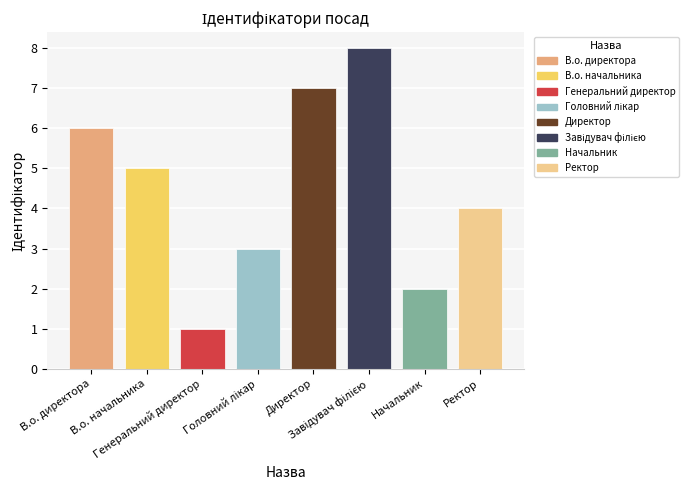

How many data points does each series have?

8